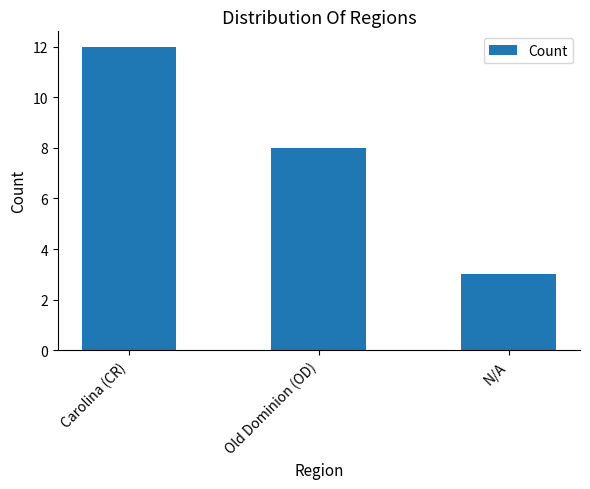

Reading left to right, list all the values displayed in this chart.

12	8	3